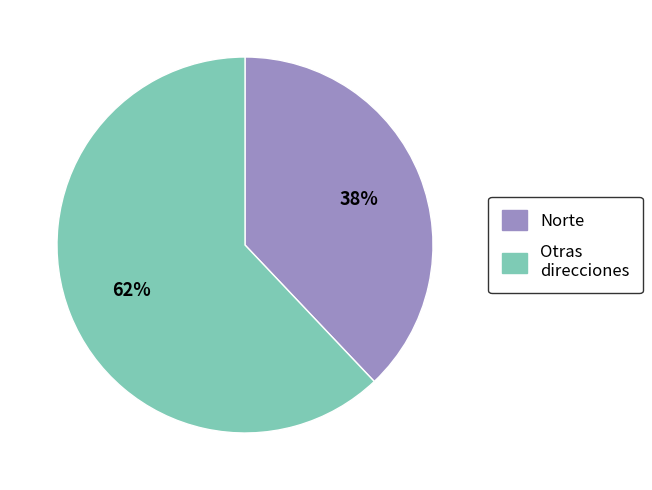

Rank the categories by value from lowest to highest.

Norte, Otras direcciones